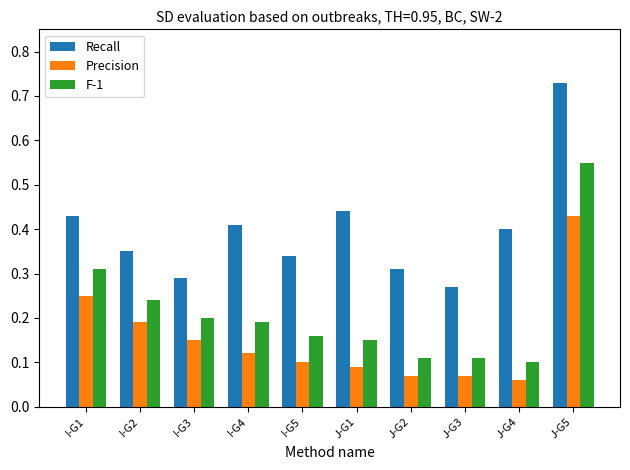

At which label is Precision closest to 0?

J-G4